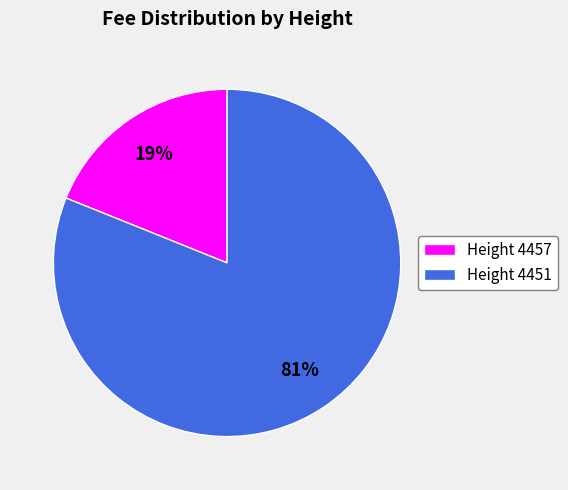

Which has a higher value, Height 4451 or Height 4457?

Height 4451